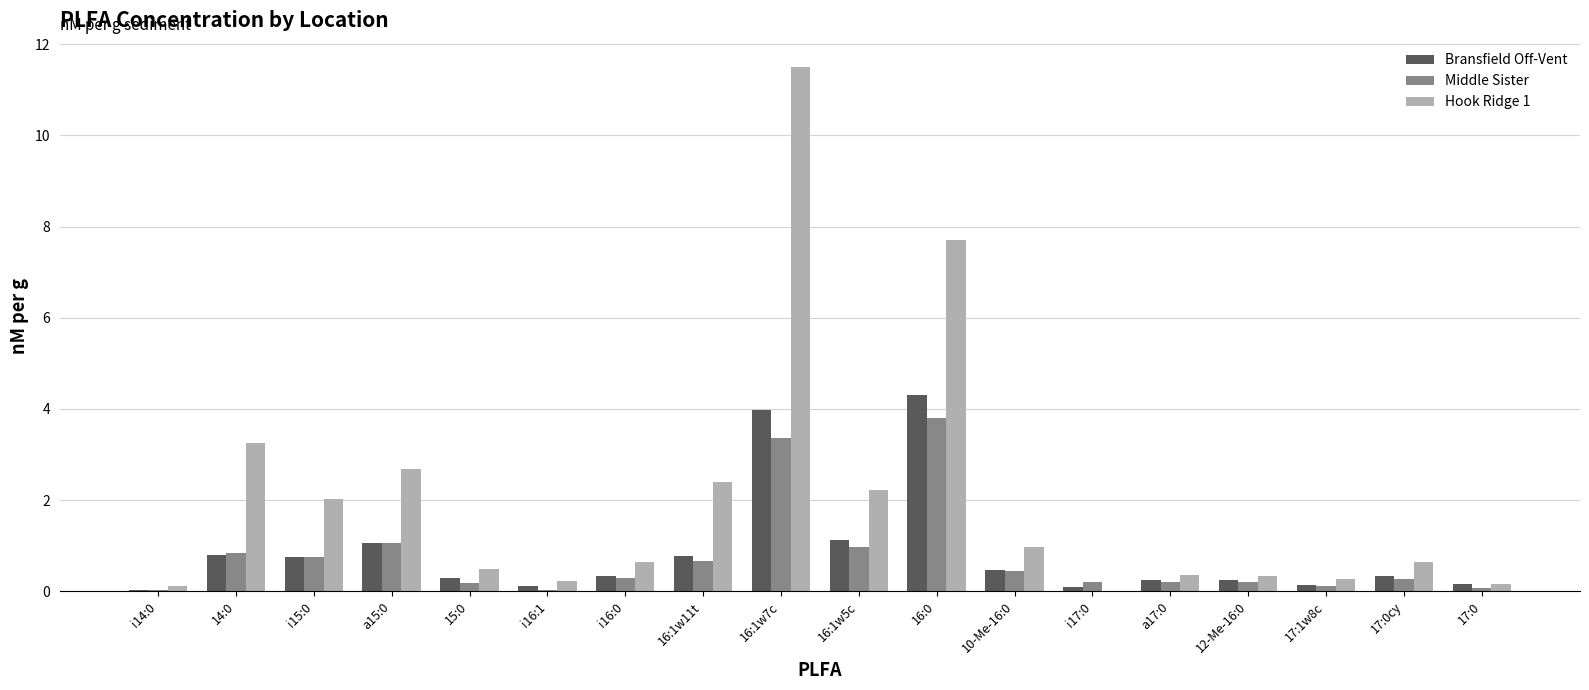

What is the sum of all Hook Ridge 1 values?

36.0